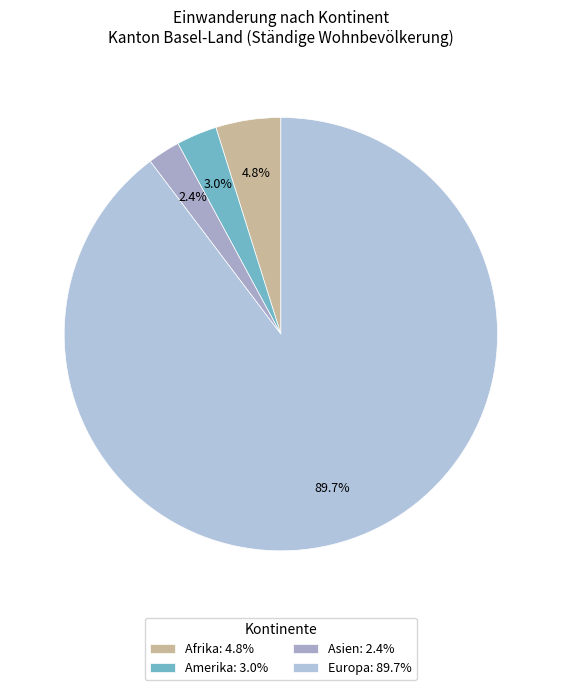

How many segments does this pie chart have?

4